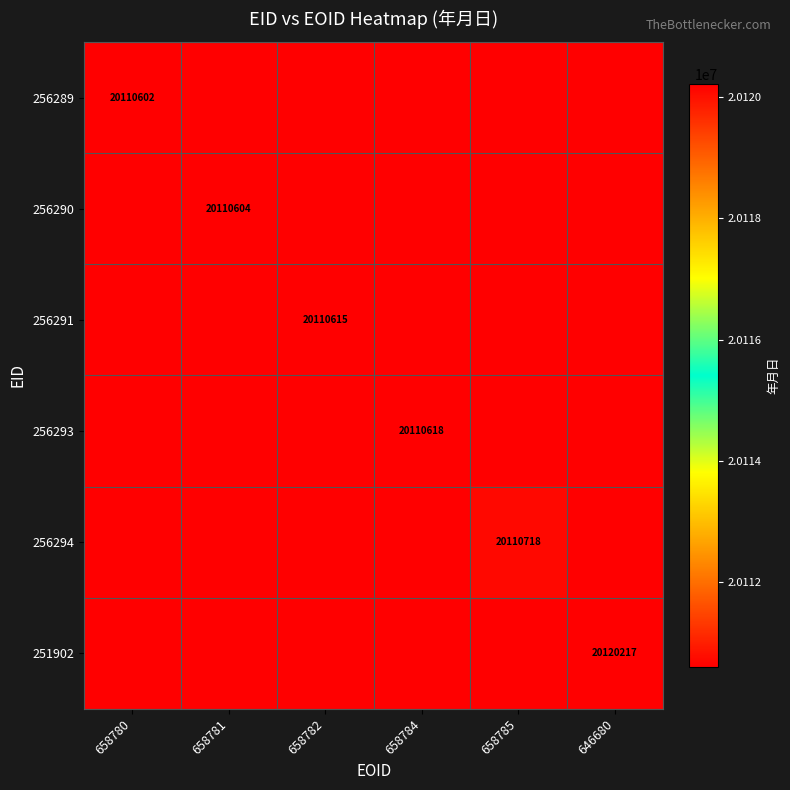

The value of 256294 at 658785 is 11397094. True or false?

False